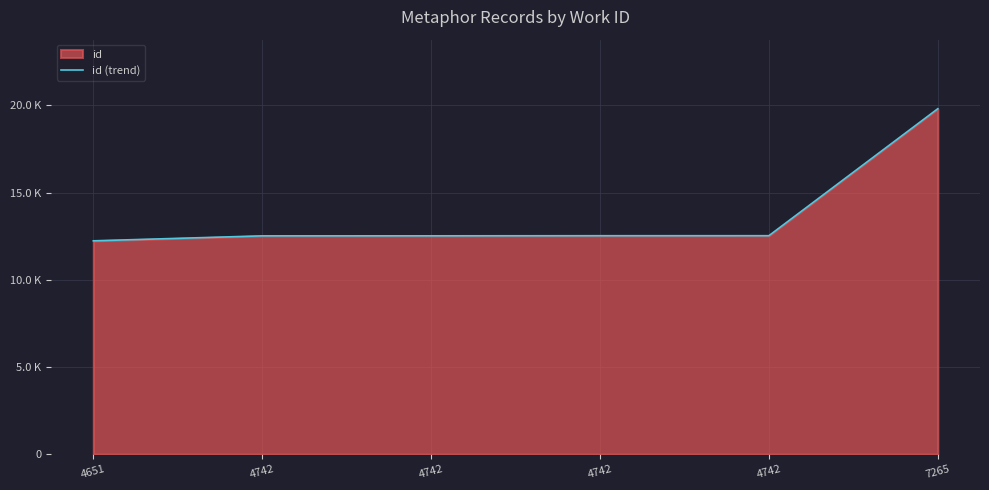

Reading left to right, list all the values displayed in this chart.

4651=12233	4742=12518	4742=12520	4742=12526	4742=12527	7265=19806